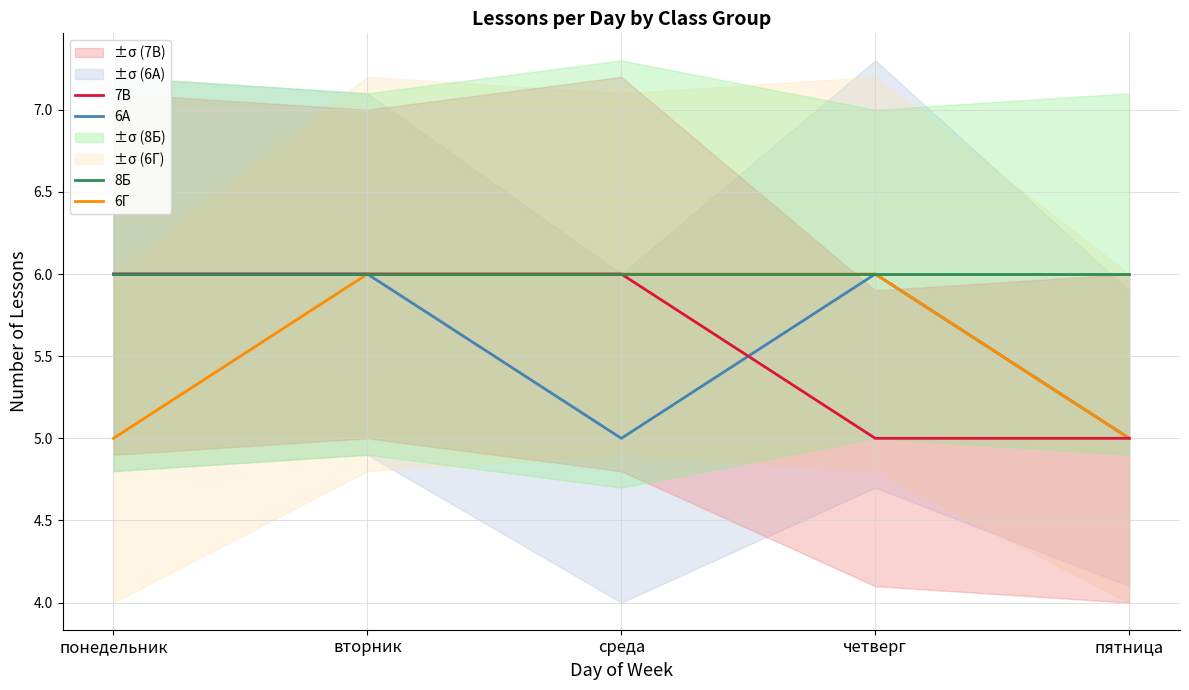

What is the value of the 7В point at the 4th from the left?

5